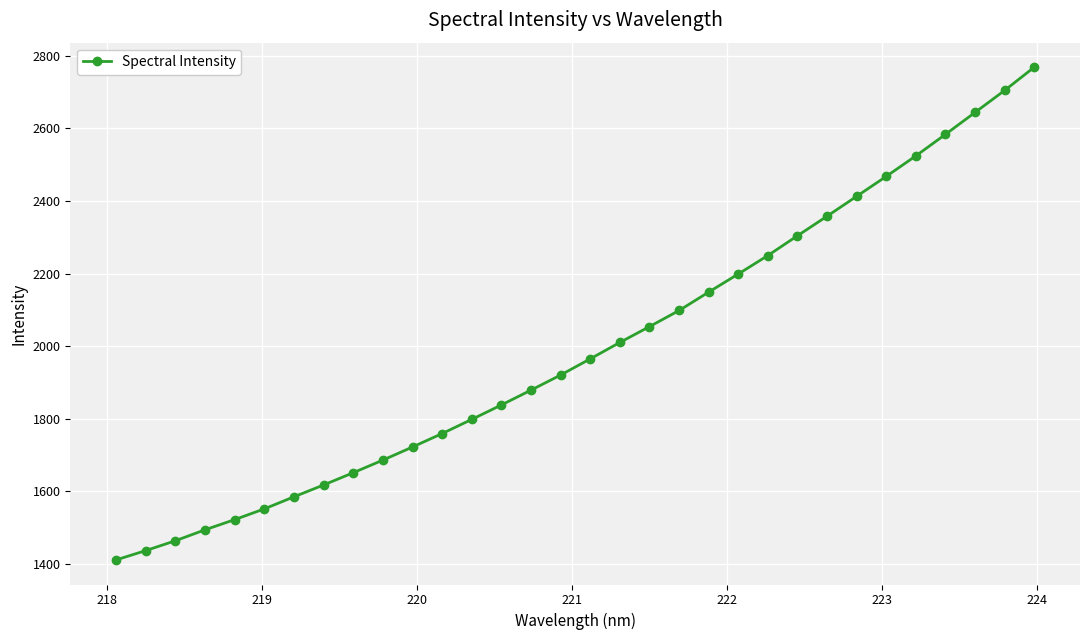

What is the minimum value shown in the chart?

1410.4